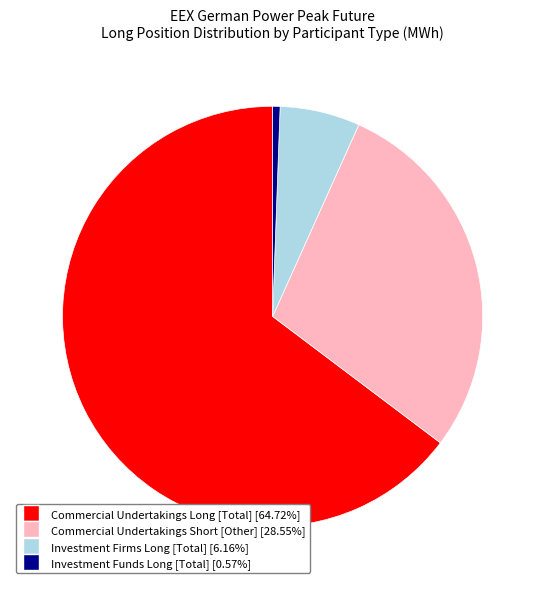

What is the largest slice in the pie chart?

Commercial Undertakings Long [Total]